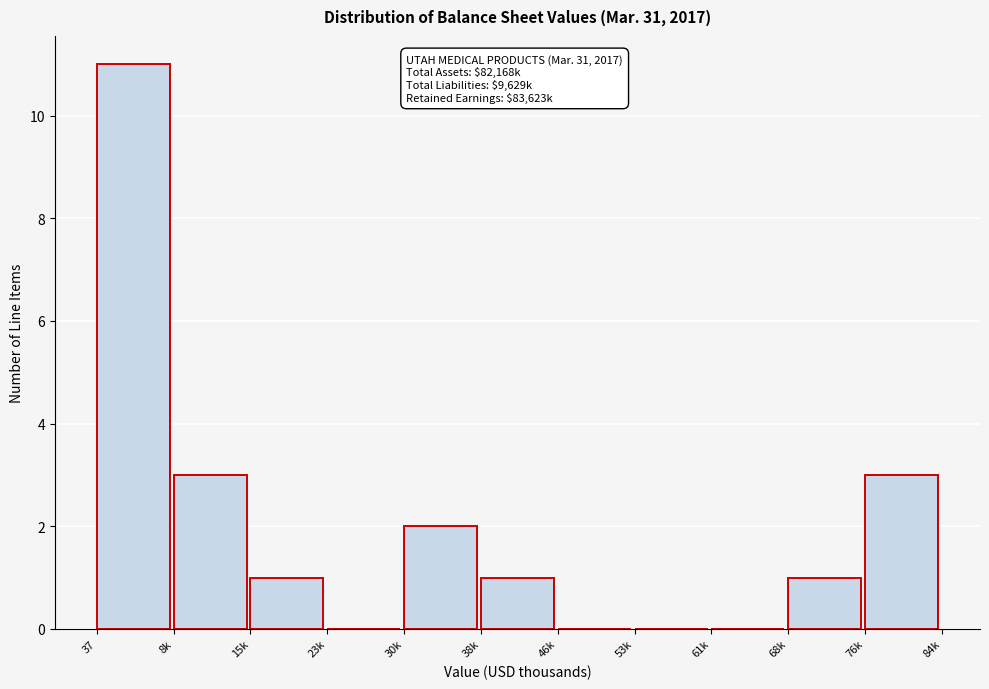

Reading right to left, transcribe all the data shown in this chart.

76k=3	68k=1	61k=0	53k=0	46k=0	38k=1	30k=2	23k=0	15k=1	8k=3	37=11